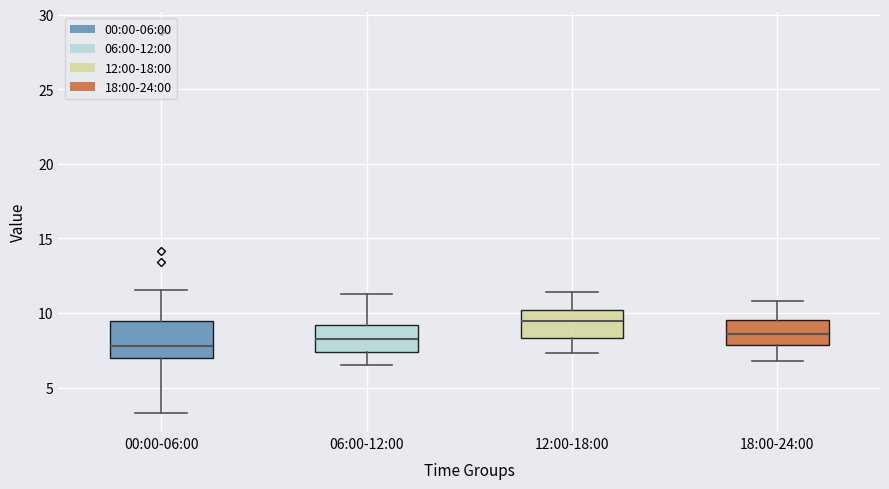

Where does the median line of the box for 12:00-18:00 sit on the y-axis? The values are not printed on the chart, so give them approximately, as read against the axis.

9.5